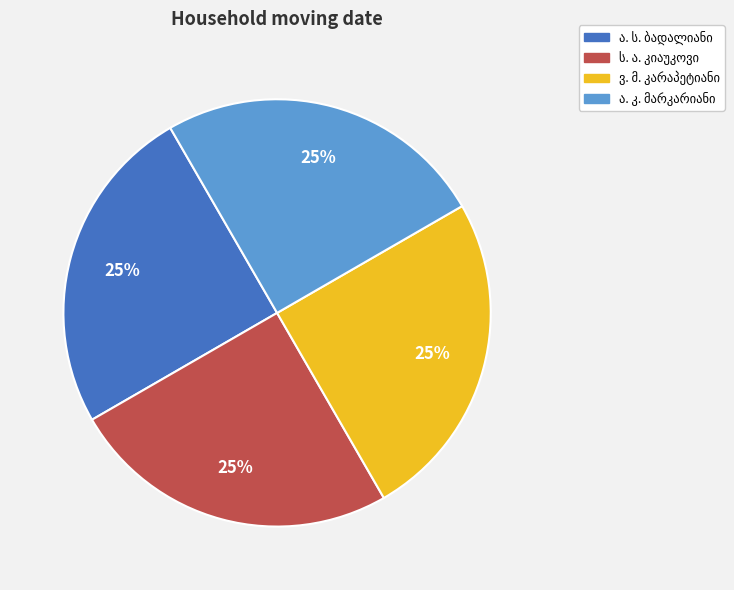

To the nearest percent, what is the average slice percentage?

25%